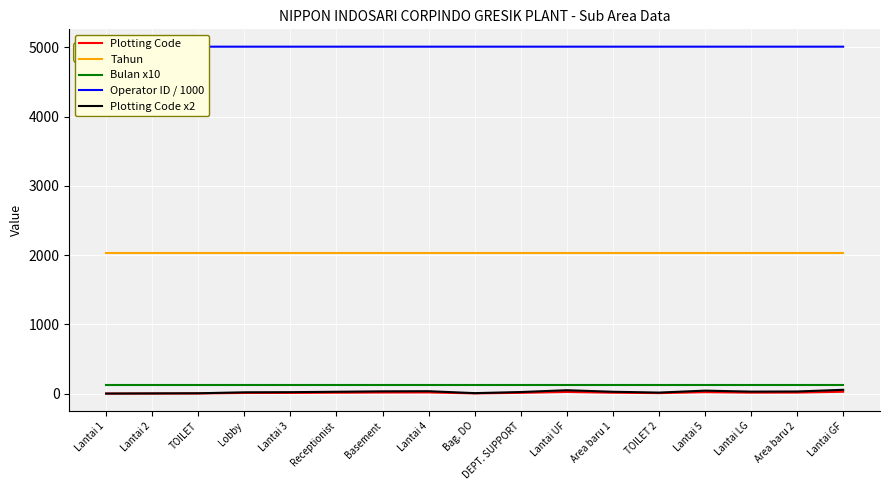

Is the value of Tahun at Lantai GF greater than the value of Bulan x10 at Lobby?

Yes